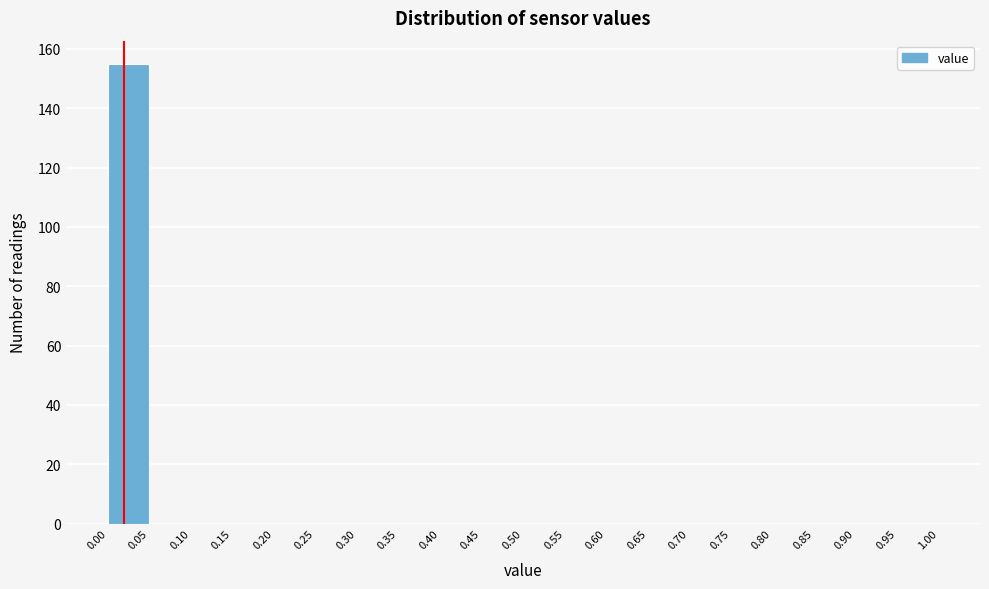

Reading left to right, transcribe this chart: for each bar, give the range it covers on the x-axis and its height. The values are not printed on the chart, so give them approximately, as read against the axis.

0.00 to 0.05: 156
0.05 to 0.10: 0
0.10 to 0.15: 0
0.15 to 0.20: 0
0.20 to 0.25: 0
0.25 to 0.30: 0
0.30 to 0.35: 0
0.35 to 0.40: 0
0.40 to 0.45: 0
0.45 to 0.50: 0
0.50 to 0.55: 0
0.55 to 0.60: 0
0.60 to 0.65: 0
0.65 to 0.70: 0
0.70 to 0.75: 0
0.75 to 0.80: 0
0.80 to 0.85: 0
0.85 to 0.90: 0
0.90 to 0.95: 0
0.95 to 1.00: 0